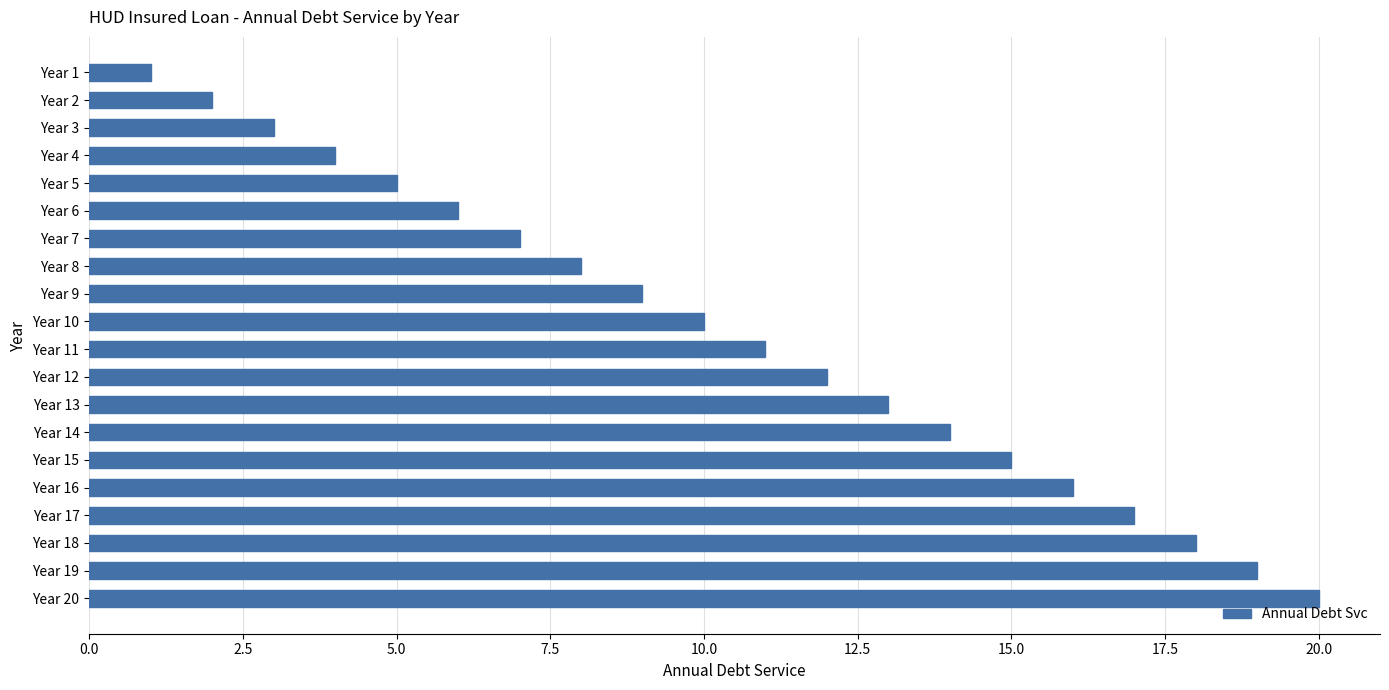

List the labels in order of value, largest first.

Year 20, Year 19, Year 18, Year 17, Year 16, Year 15, Year 14, Year 13, Year 12, Year 11, Year 10, Year 9, Year 8, Year 7, Year 6, Year 5, Year 4, Year 3, Year 2, Year 1